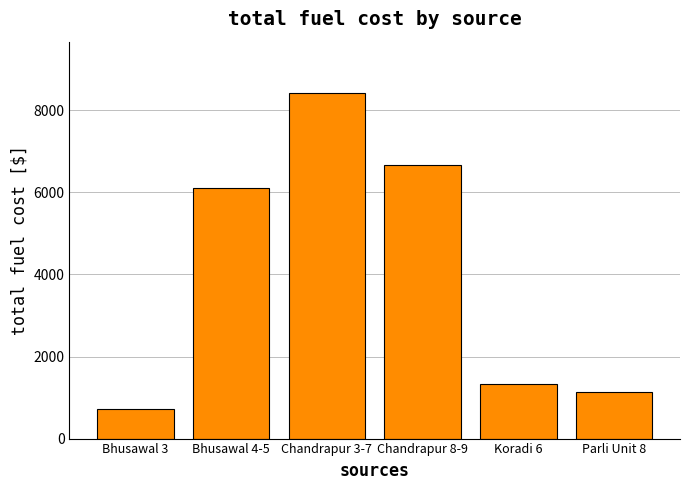

What is the change in value from Chandrapur 8-9 to Parli Unit 8?

-5535.4